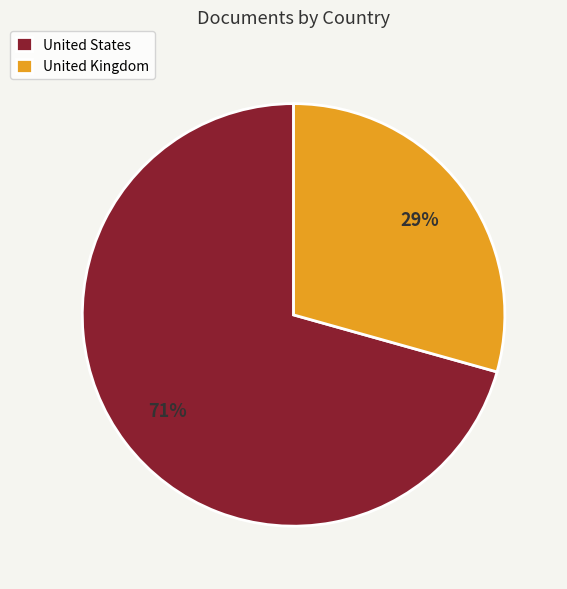

What percentage is the United Kingdom slice, to the nearest percent?

29%